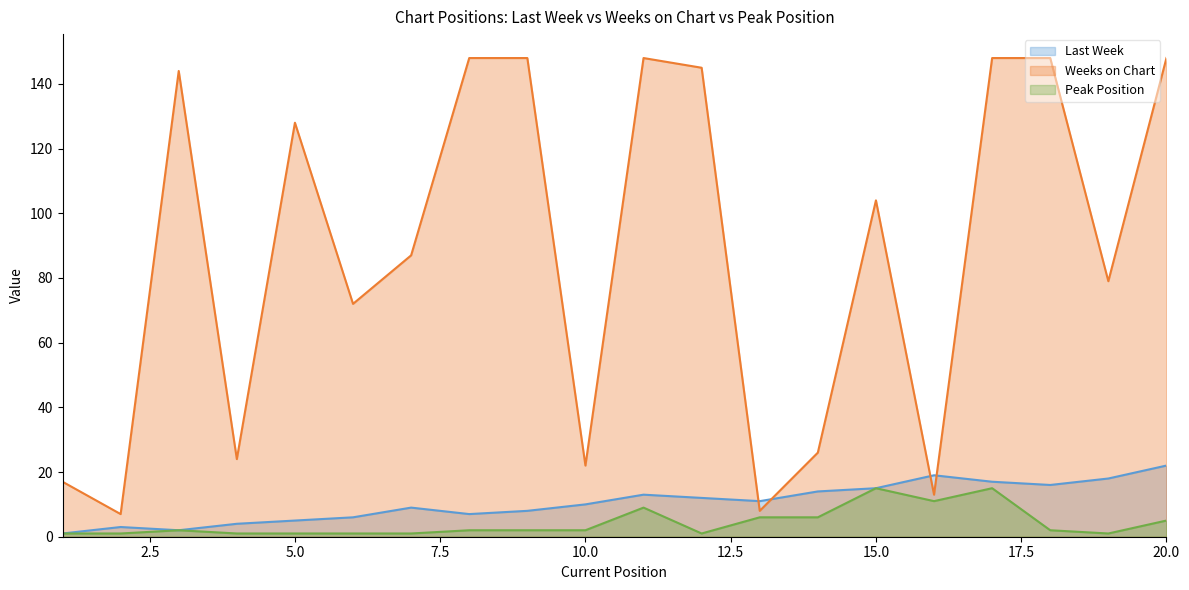

Which series has the widest spread of values?

Weeks on Chart